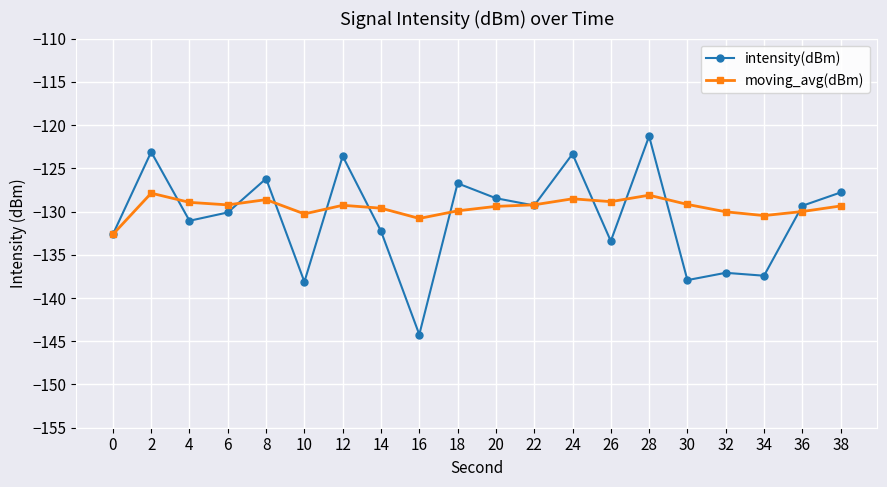

The value of intensity(dBm) at 10 is -138.1. True or false?

True